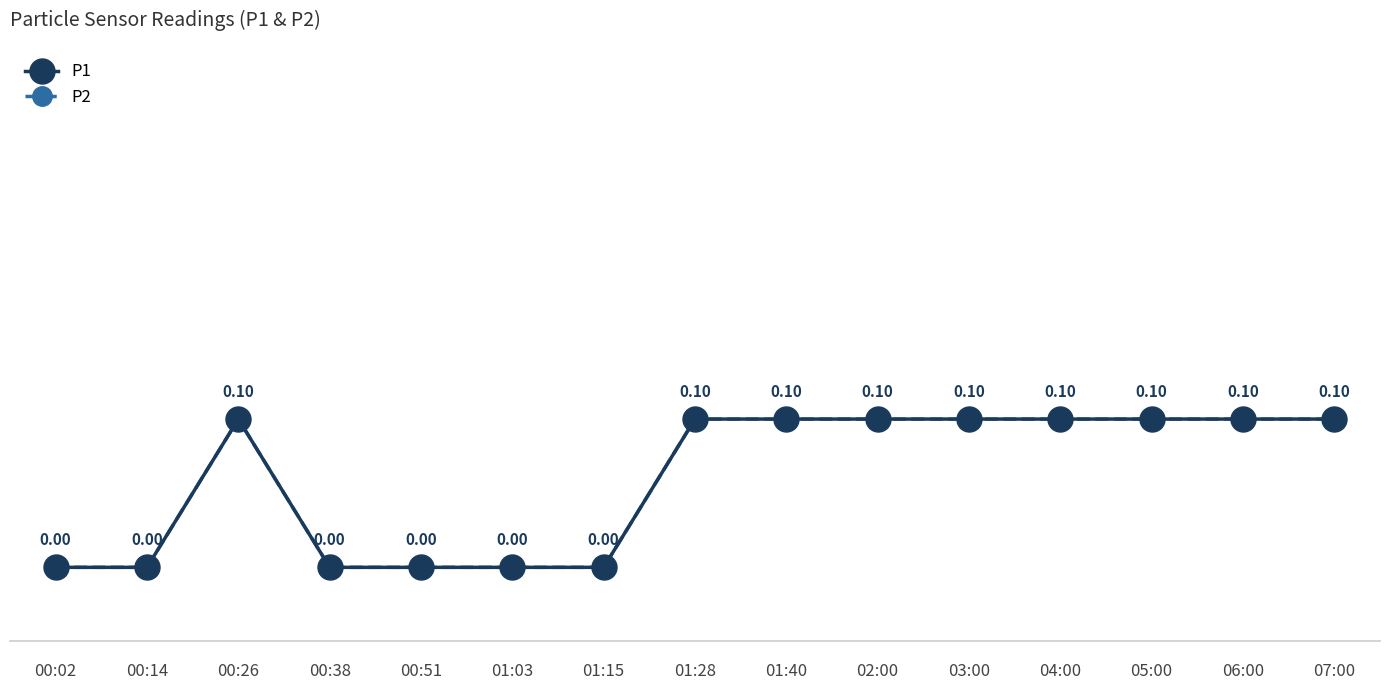

Is this an area chart (filled region under the line)?

No